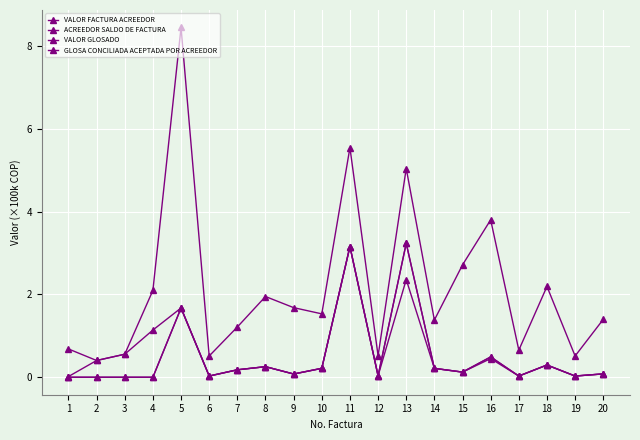

Does the chart have visible grid lines?

Yes